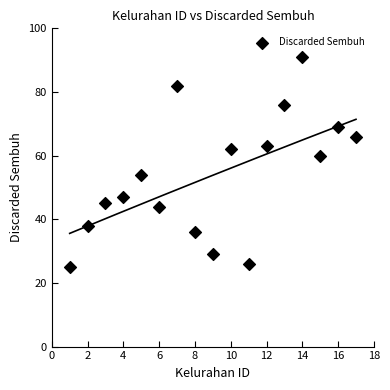

What is the range of Y values (max minus min)?

66